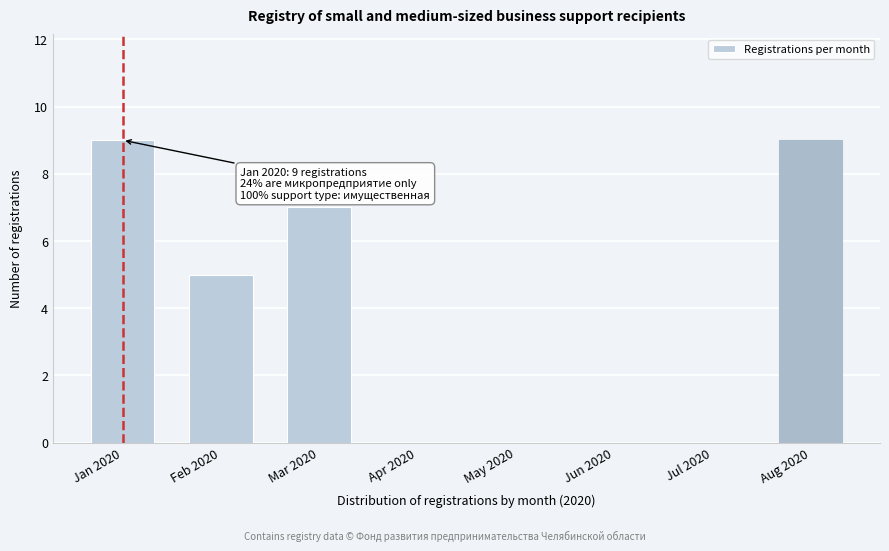

Reading left to right, what are all the values shown in this chart?

Jan 2020=9	Feb 2020=5	Mar 2020=7	Apr 2020=0	May 2020=0	Jun 2020=0	Jul 2020=0	Aug 2020=9